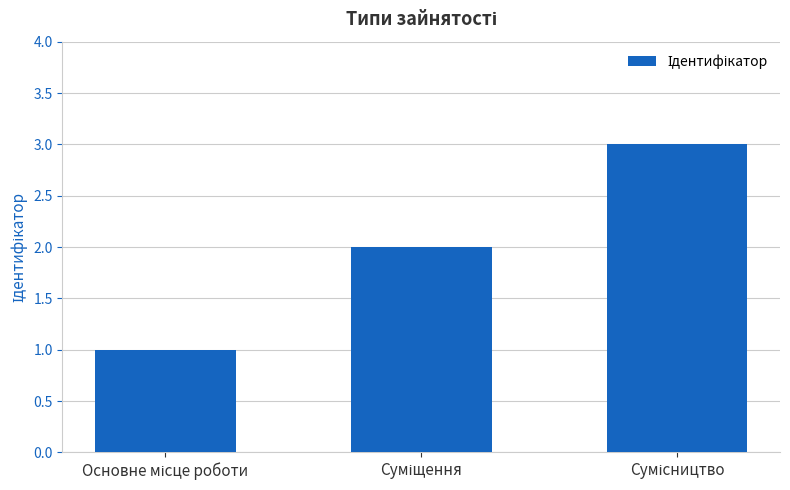

What is the sum of all values?

6